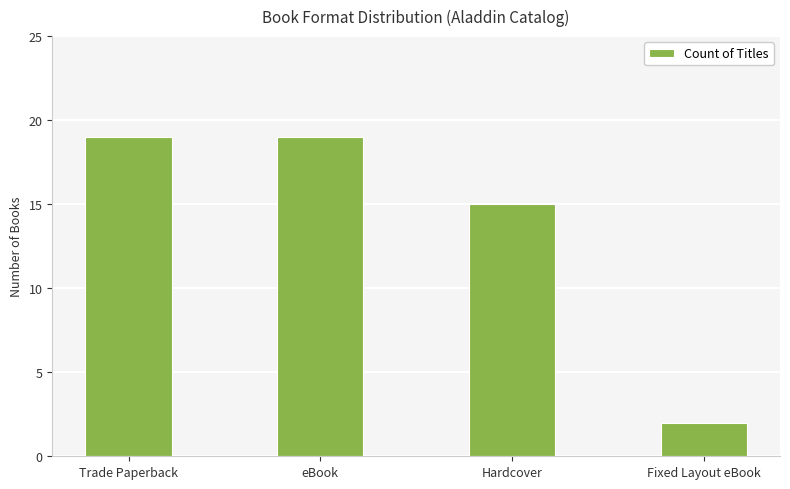

What is the value of the 2nd bar from the left?

19